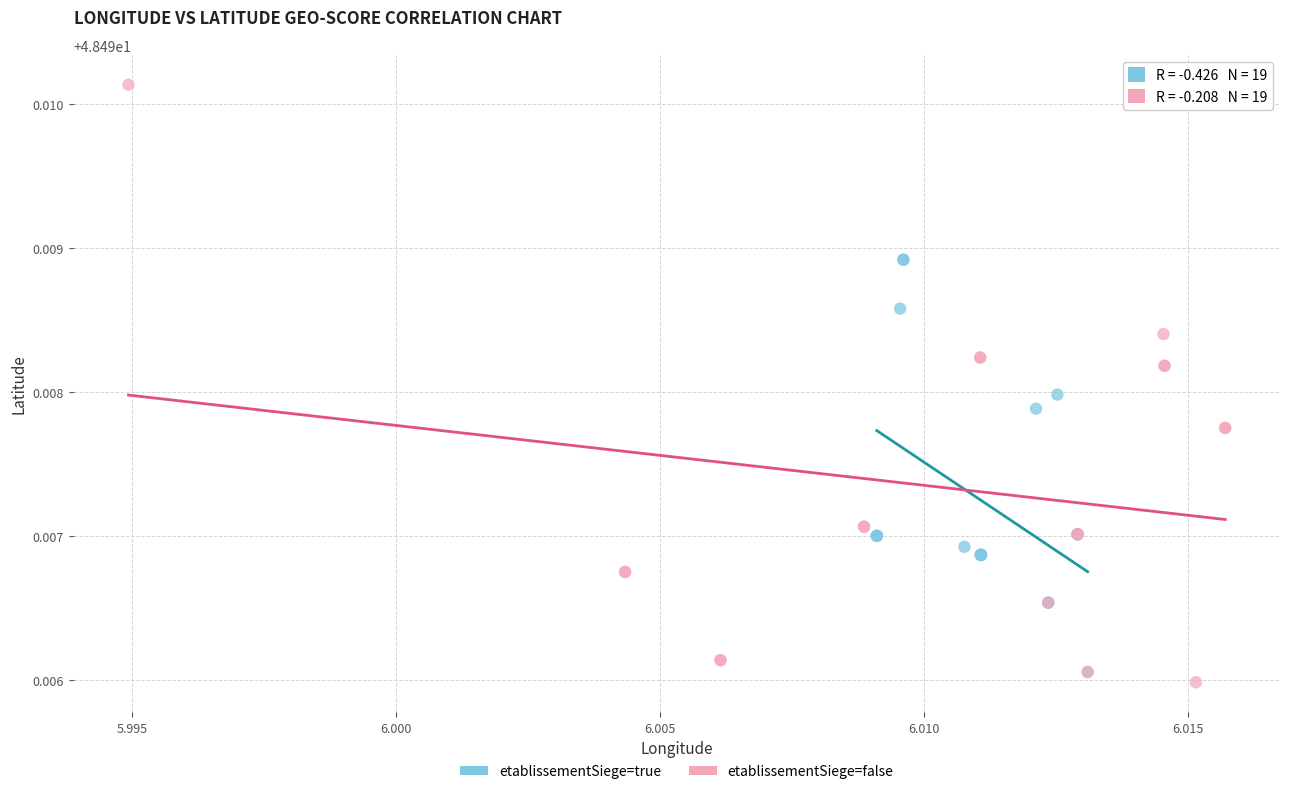

Which series reaches the maximum Y coordinate?

etablissementSiege=false